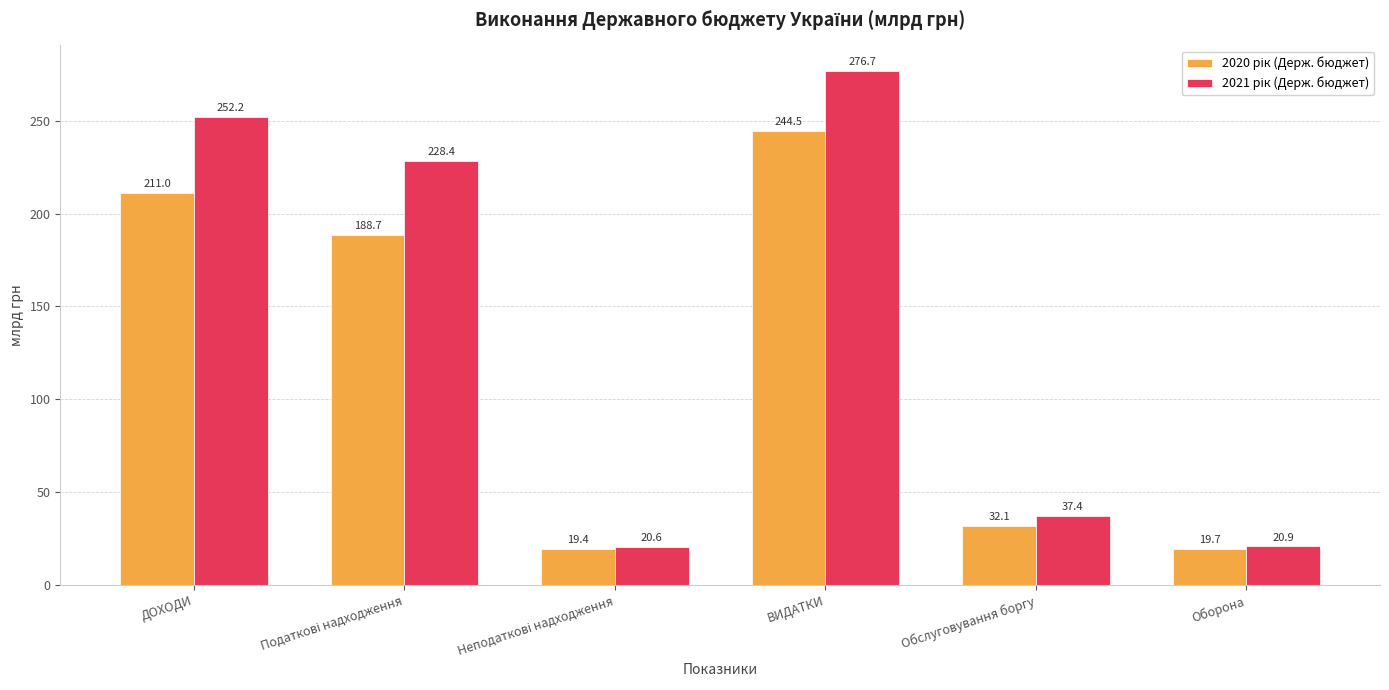

What is the spread (max minus min) of values at ВИДАТКИ?

32.2